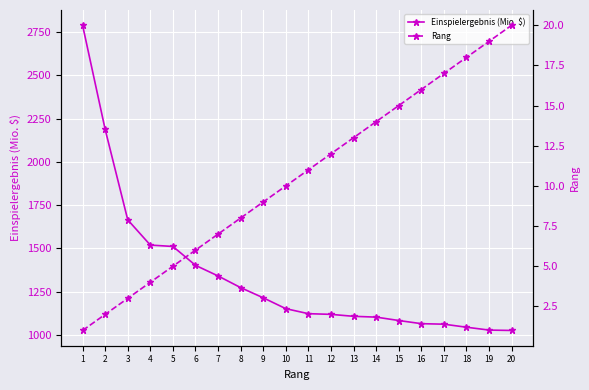

True or false: Rang has a value of 2.8 at 2.

False